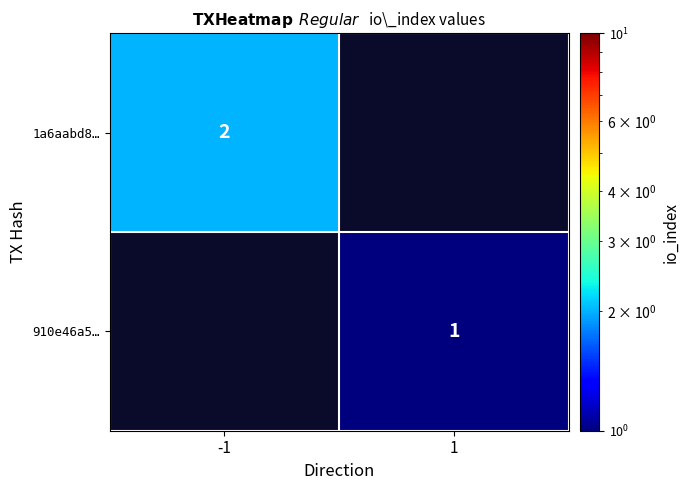

True or false: 910e46a5… has a value of 1 at 1.

True